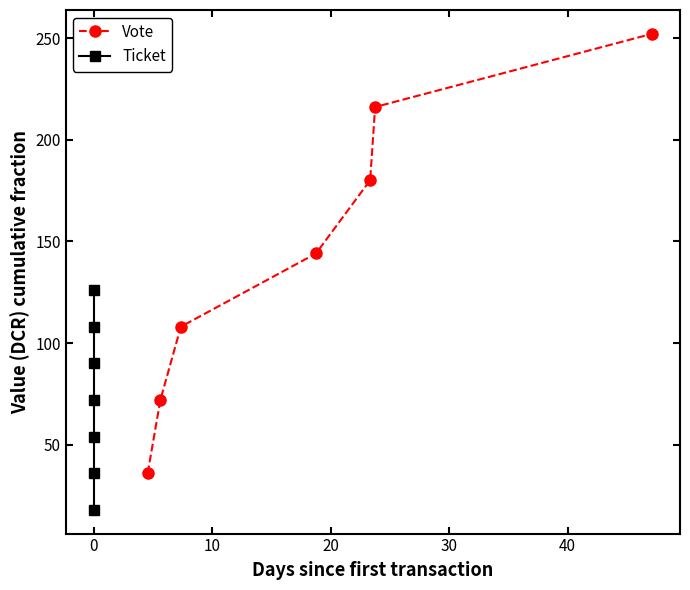

True or false: Vote and Ticket intersect in this chart.

False